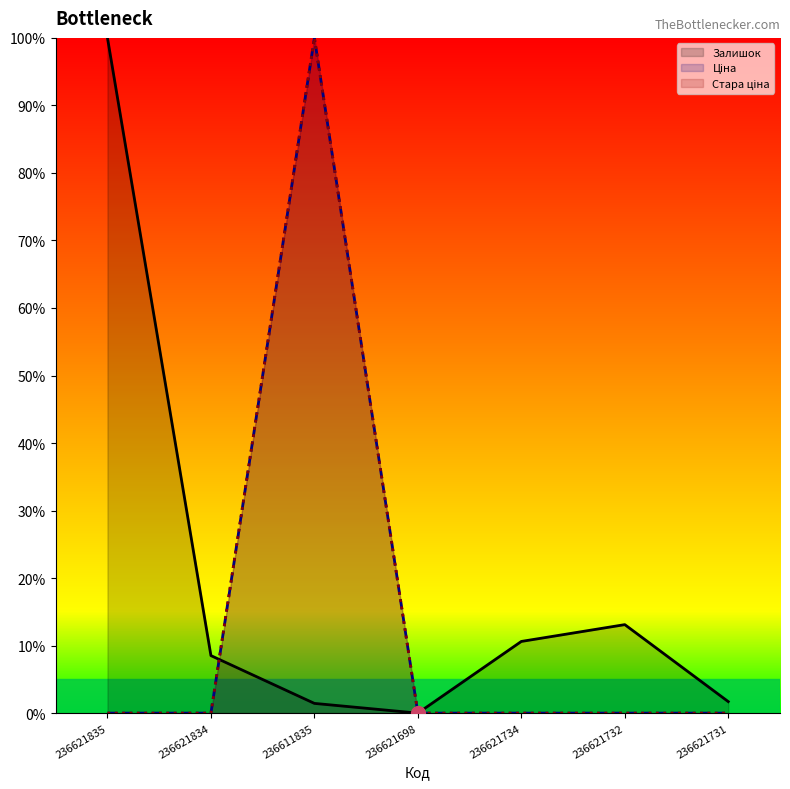

What is the sum of the Ціна values at 236611835 and 236621698?

100.0